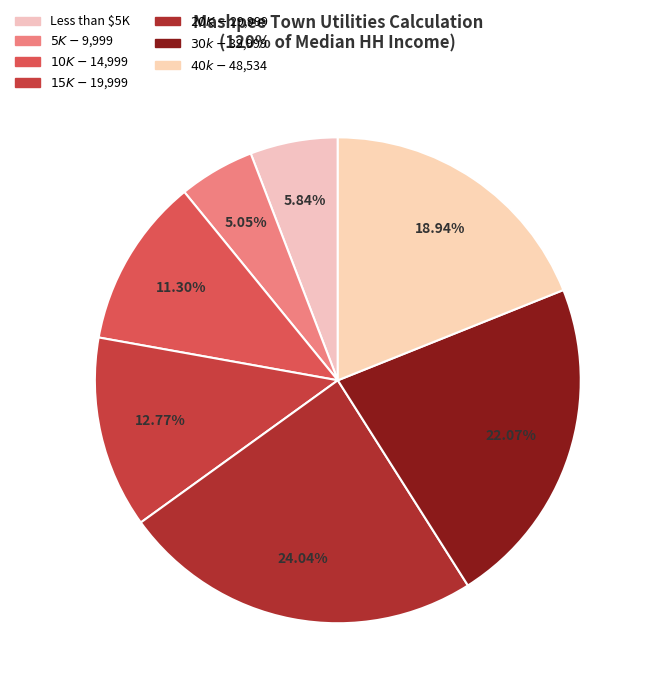

How many slices are in this pie chart?

7